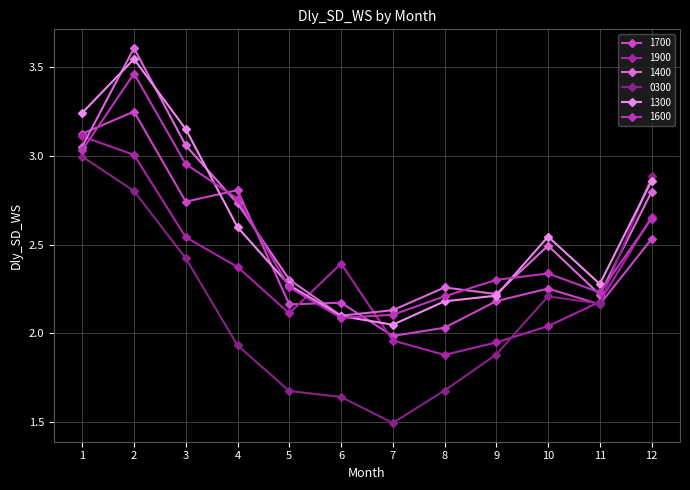

What is the difference between the highest and lowest values at 7?

0.6